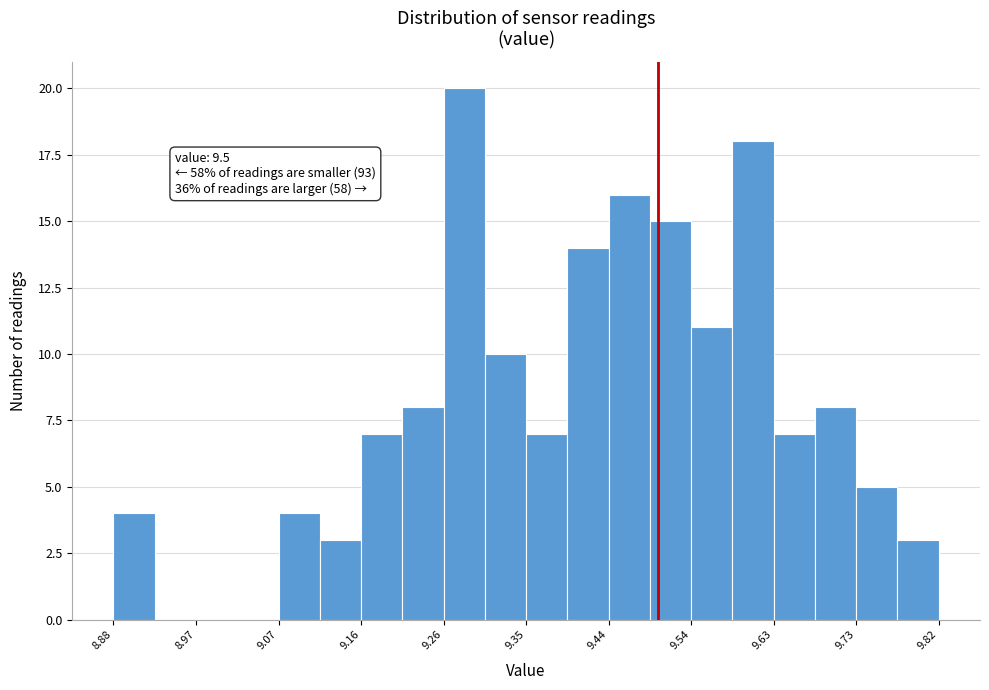

Which range on the x-axis has the tallest bar?

9.256 to 9.303